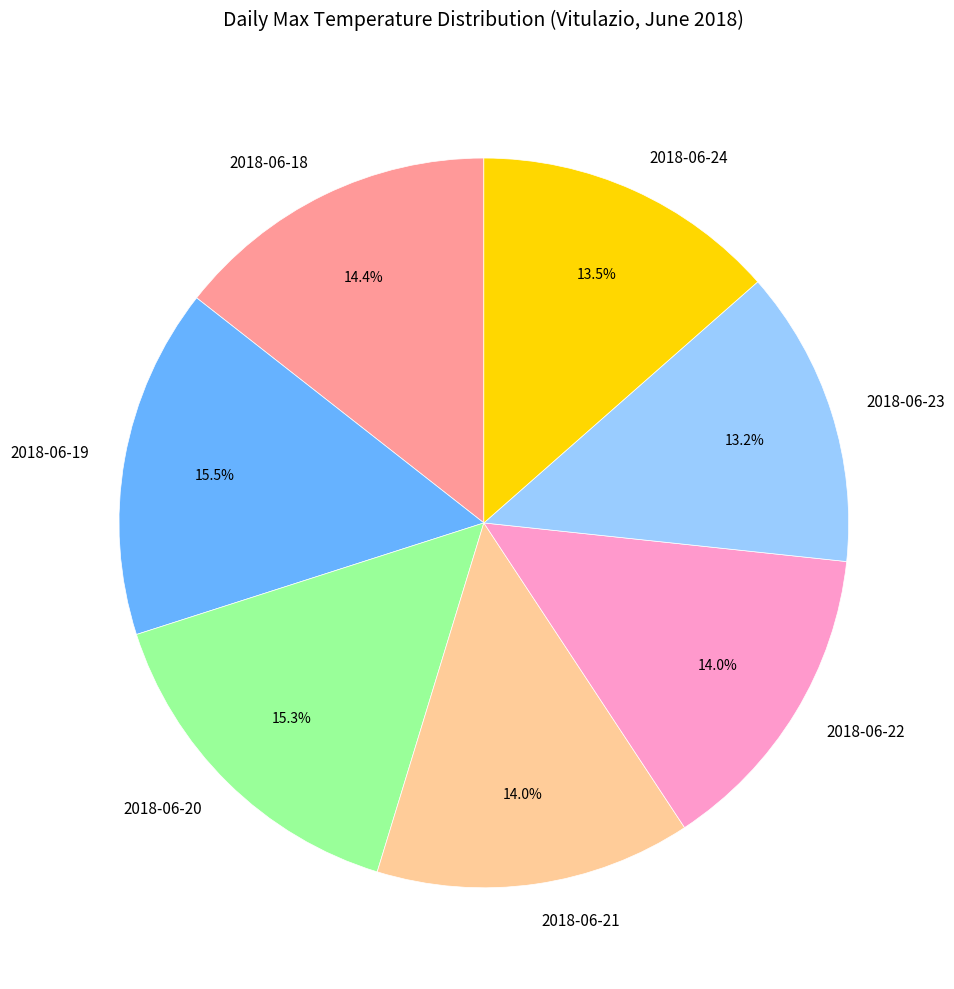

True or false: 2018-06-23 accounts for 13% of the total.

True